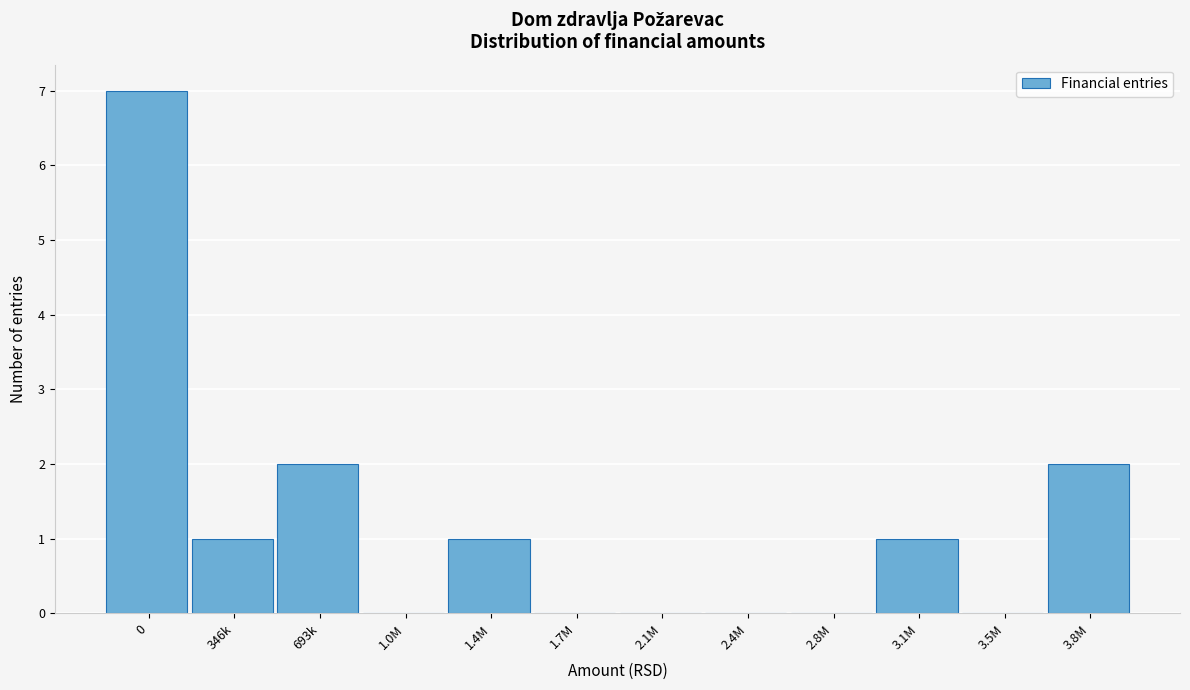

Reading left to right, transcribe all the data shown in this chart.

0=7	346k=1	693k=2	1.0M=0	1.4M=1	1.7M=0	2.1M=0	2.4M=0	2.8M=0	3.1M=1	3.5M=0	3.8M=2